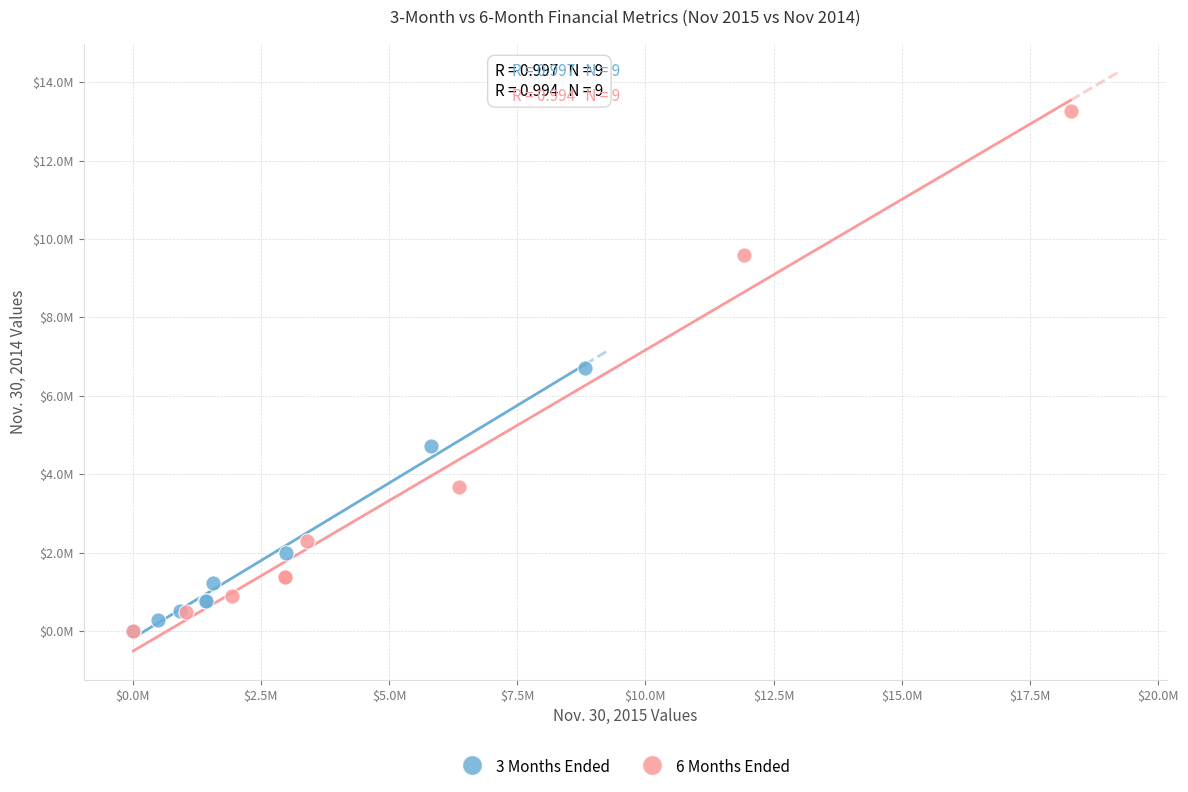

Which series reaches the maximum Y coordinate?

6 Months Ended